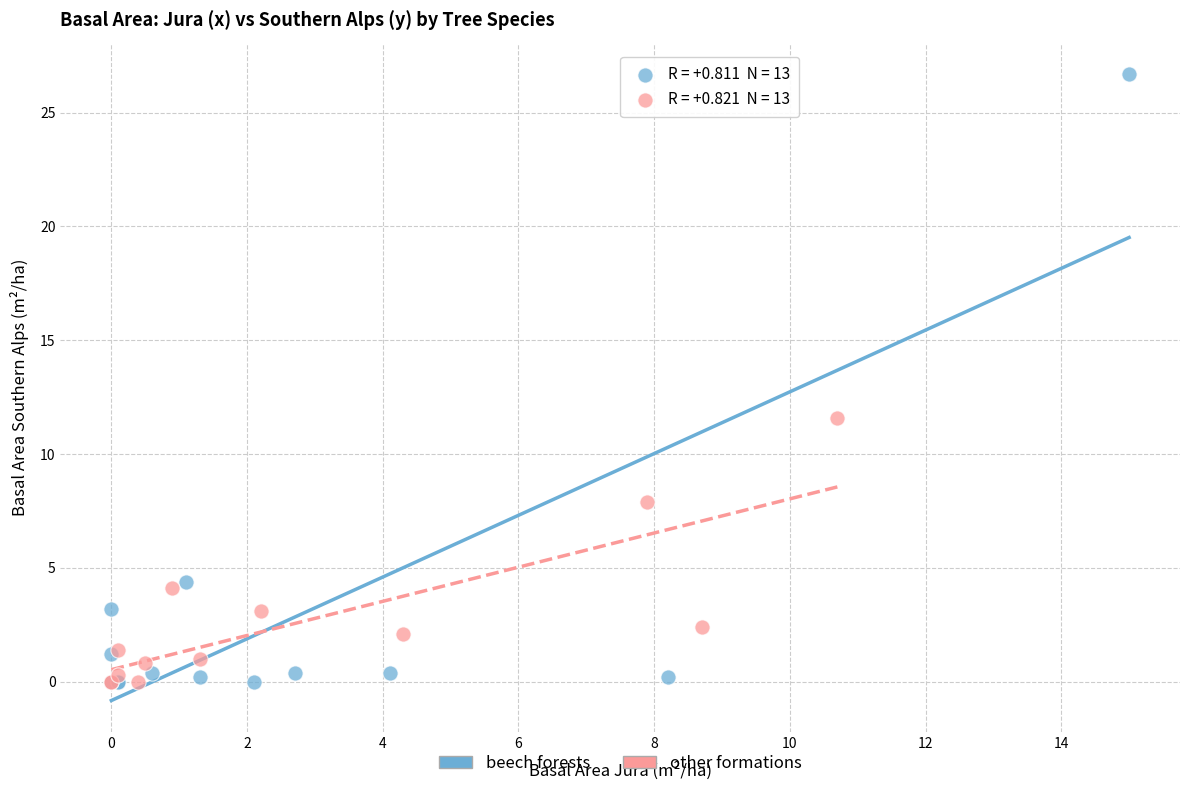

What are all the series names shown in the legend?

beech forests, other formations